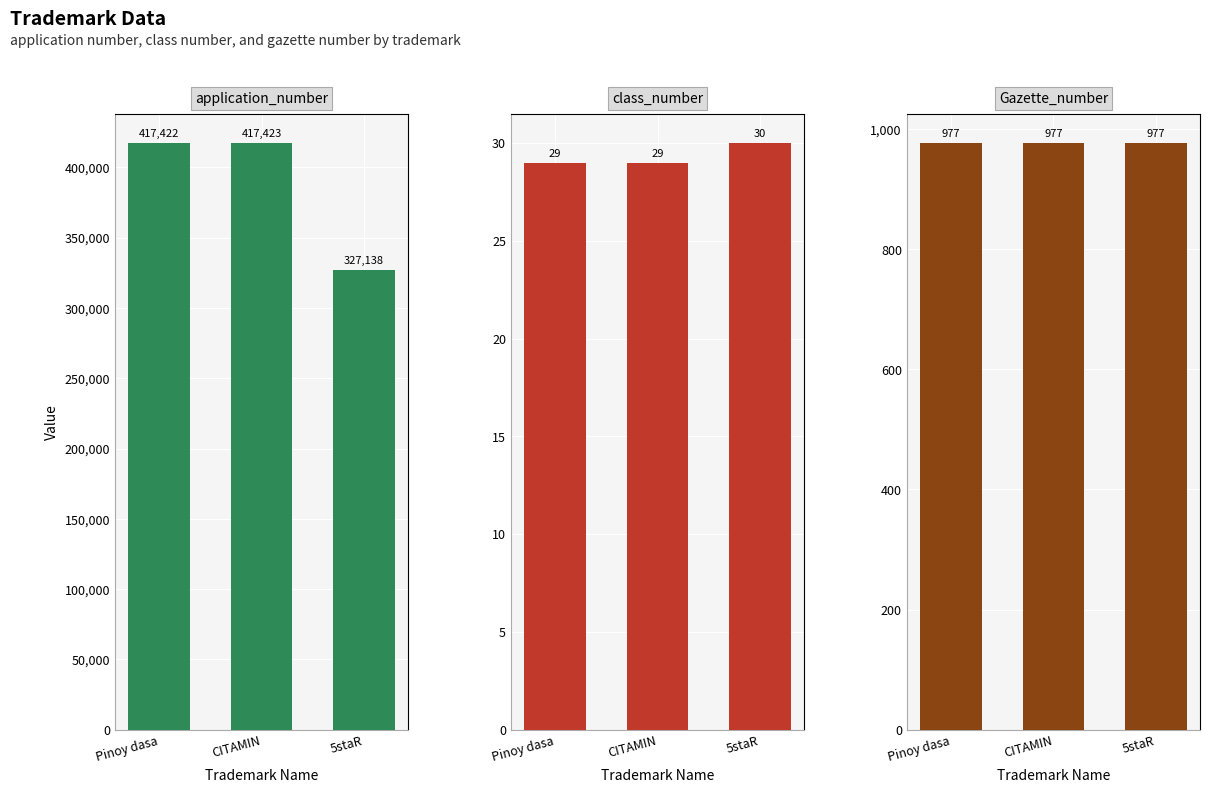

How many data points does each series have?

3